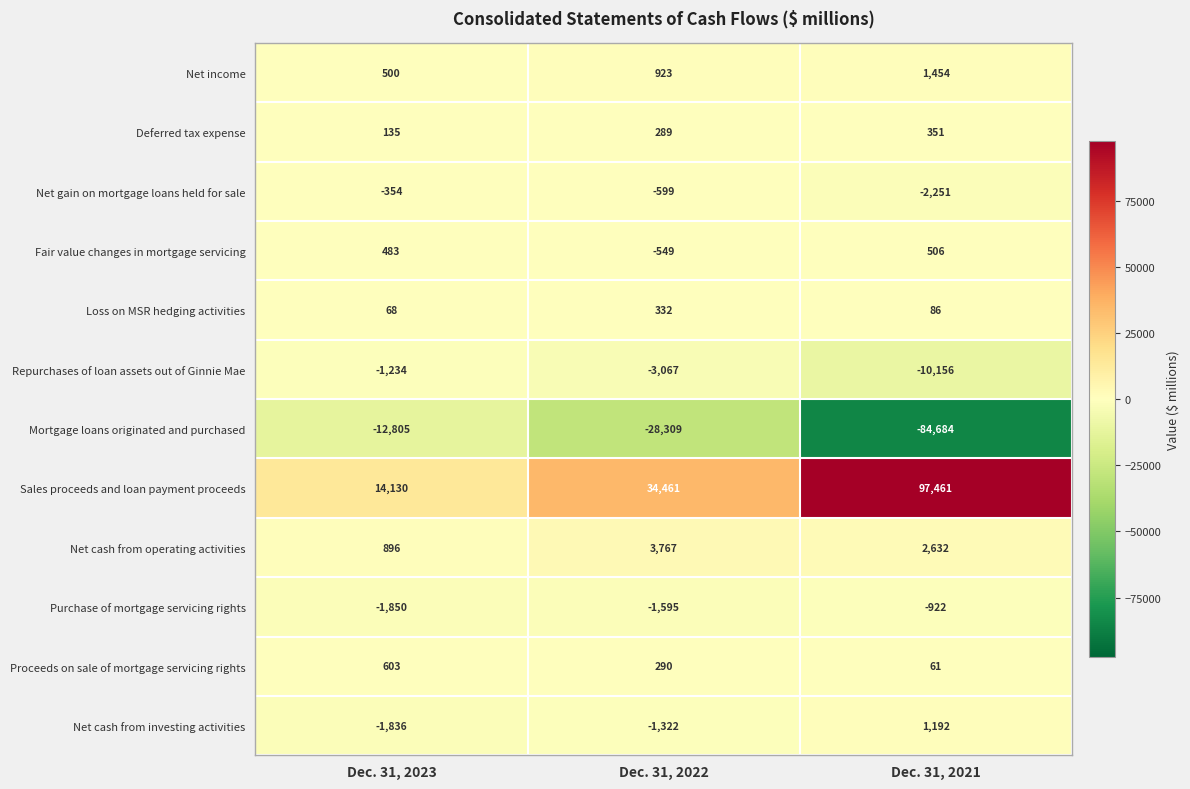

Between Dec. 31, 2023 and Dec. 31, 2021, which series saw the biggest shift?

Sales proceeds and loan payment proceeds